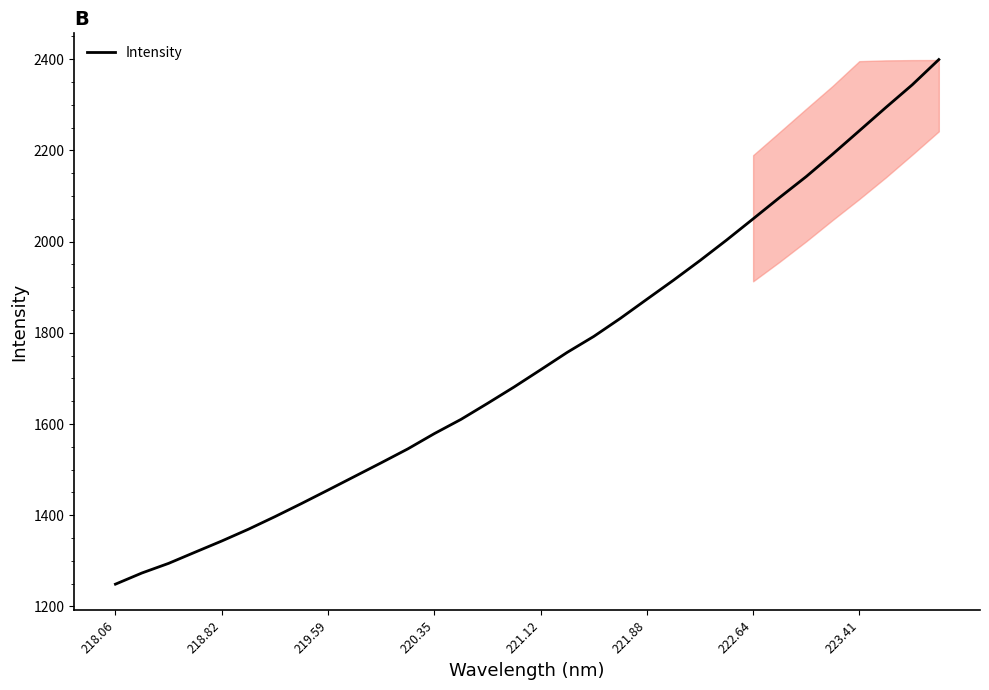

What is the smallest value displayed?

1248.9